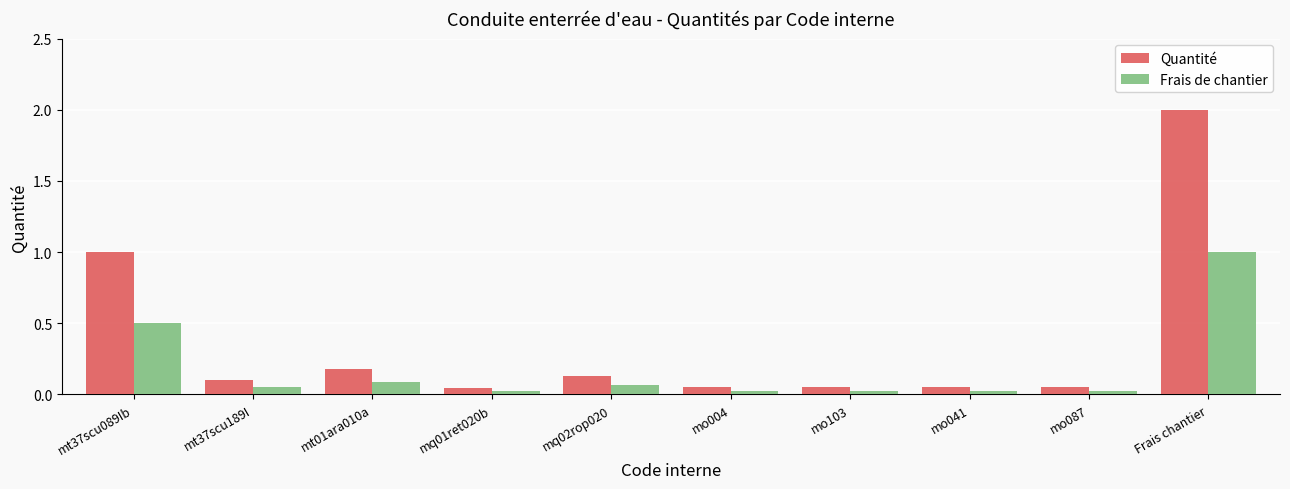

What is the difference between the second highest and minimum values in the Quantité series?

1.0